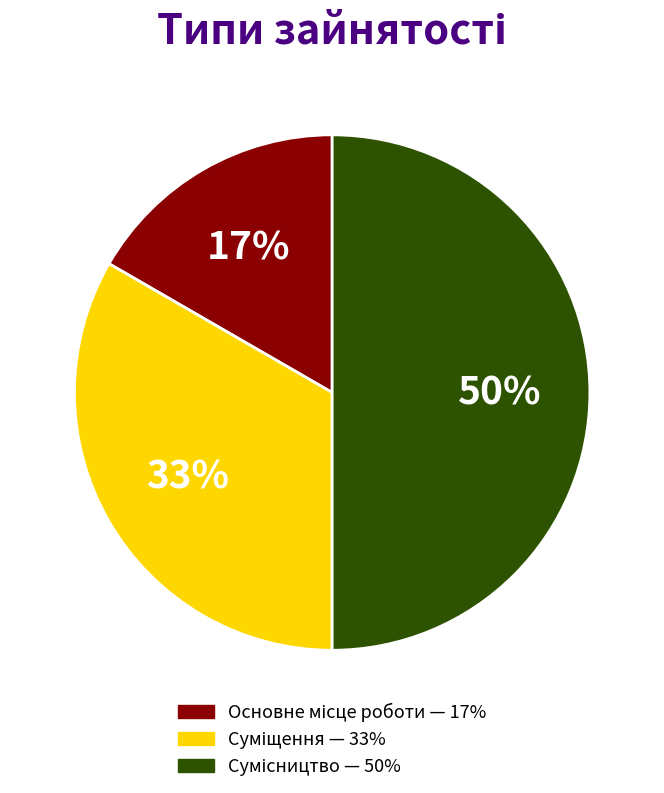

To the nearest percent, what is the difference between the largest and smallest slice percentages?

33%